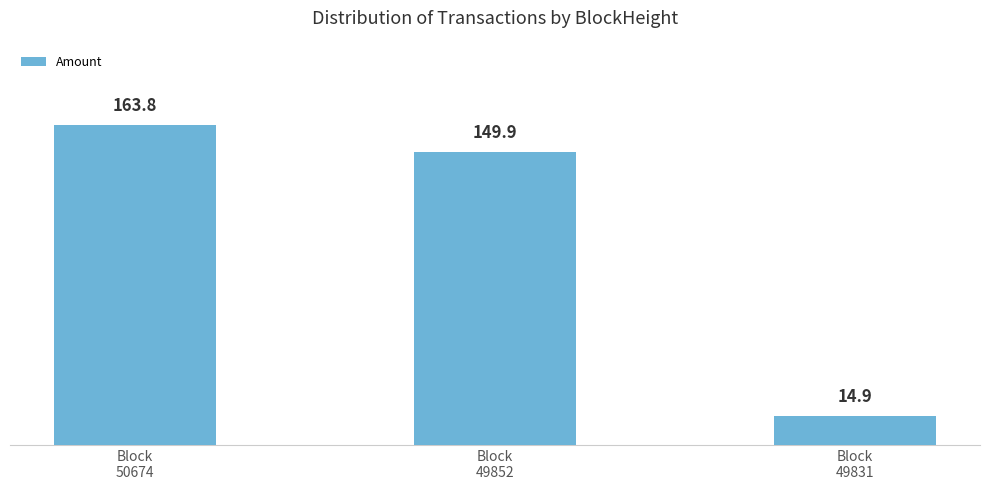

Are the bars horizontal?

No